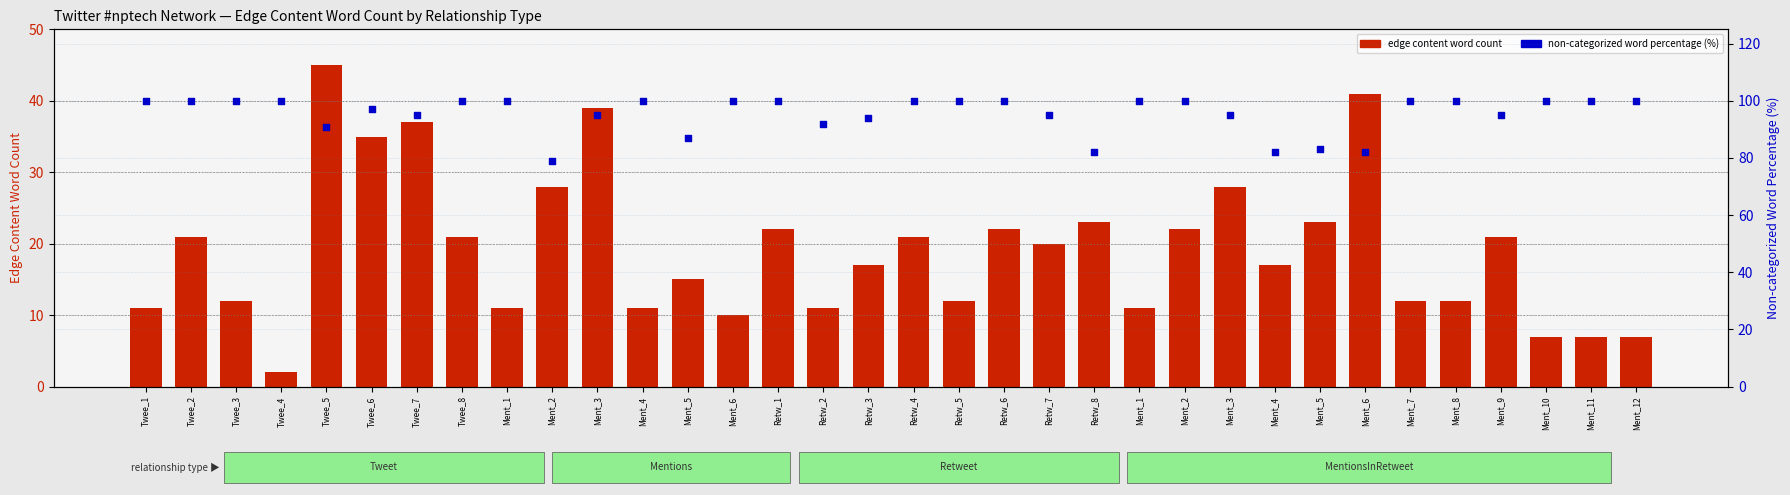

Which series has the largest Y range (max minus min)?

edge content word count